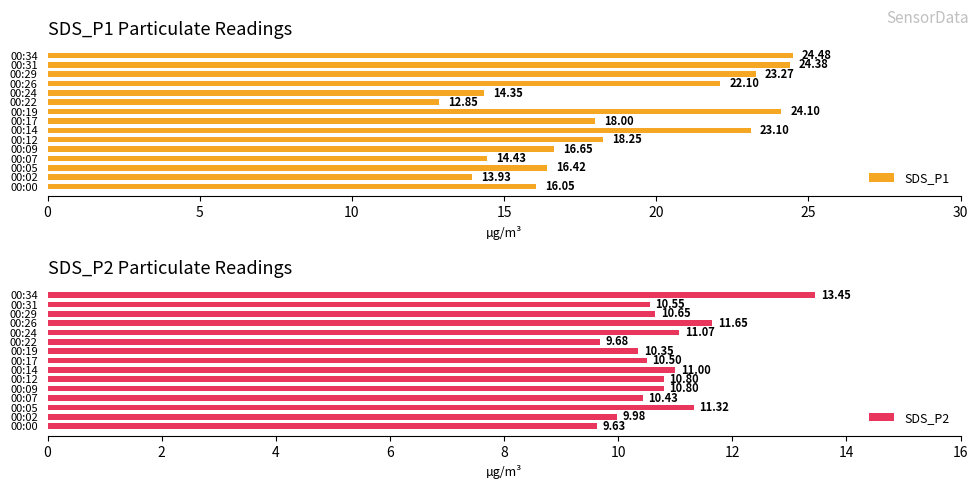

The value of SDS_P1 at 00:02 is 13.9. True or false?

True